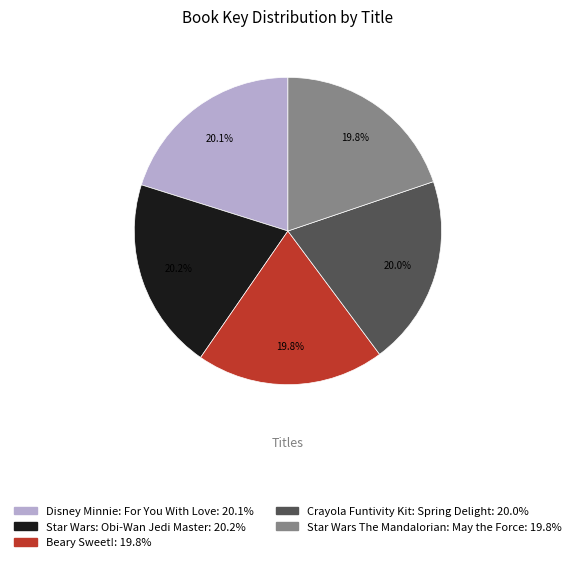

Approximately how many times larger is the value at Star Wars: Obi-Wan Jedi Master compared to Crayola Funtivity Kit: Spring Delight?

1.0